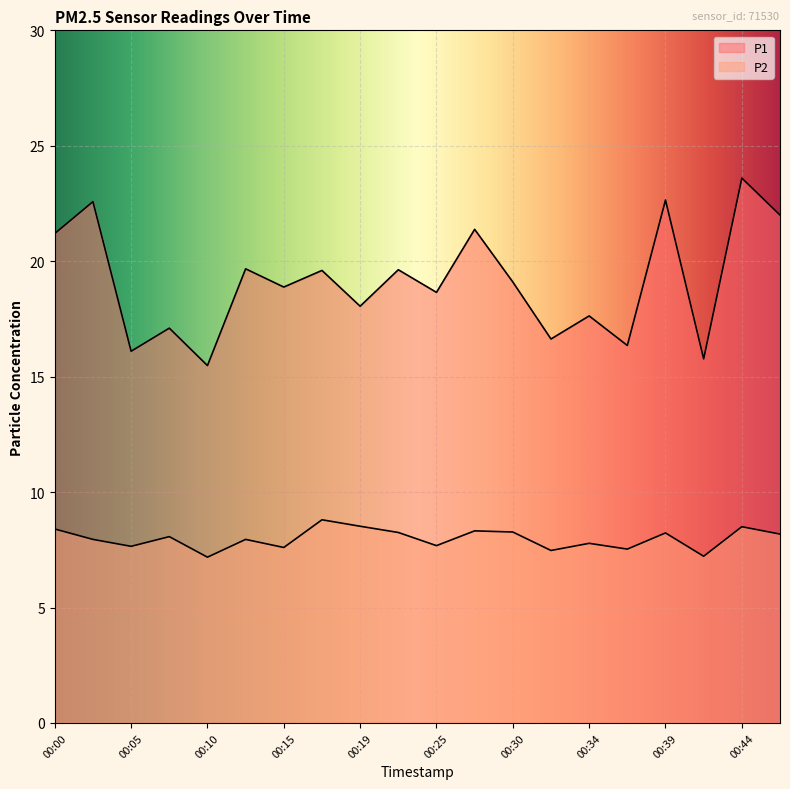

Reading right to left, what are all the values shown in this chart?

P1: 00:47=22.0	00:44=23.6	00:42=15.8	00:39=22.6	00:37=16.4	00:34=17.6	00:32=16.6	00:30=19.1	00:27=21.4	00:25=18.6	00:22=19.6	00:19=18.1	00:17=19.6	00:15=18.9	00:12=19.7	00:10=15.5	00:07=17.1	00:05=16.1	00:02=22.6	00:00=21.2
P2: 00:47=8.2	00:44=8.5	00:42=7.2	00:39=8.2	00:37=7.5	00:34=7.8	00:32=7.5	00:30=8.3	00:27=8.3	00:25=7.7	00:22=8.2	00:19=8.5	00:17=8.8	00:15=7.6	00:12=8.0	00:10=7.2	00:07=8.1	00:05=7.7	00:02=8.0	00:00=8.4